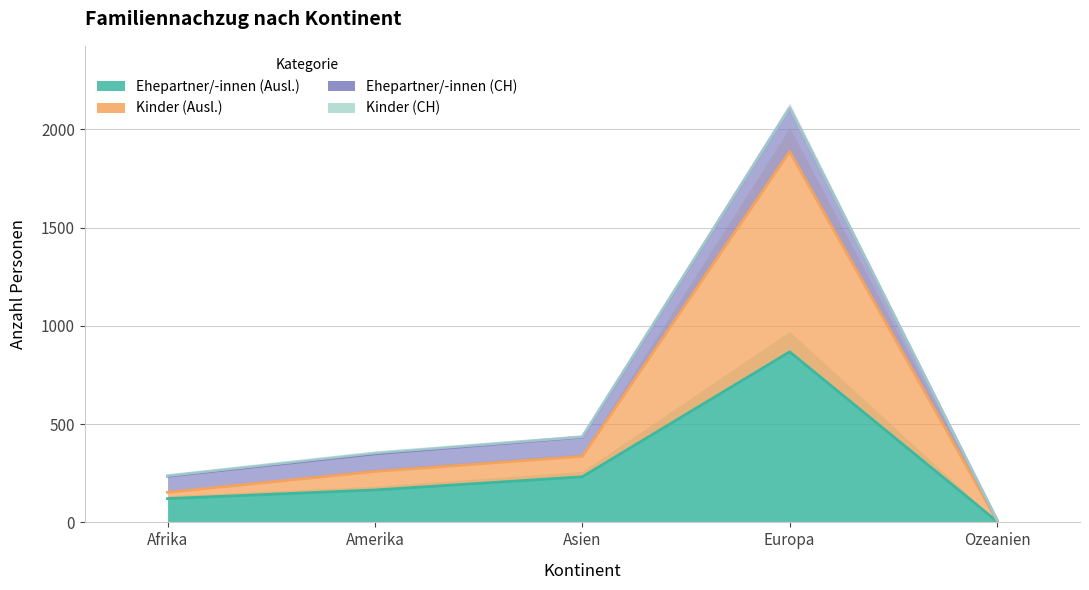

Where is the first local maximum for Ehepartner/-innen (Ausl.)?

Europa